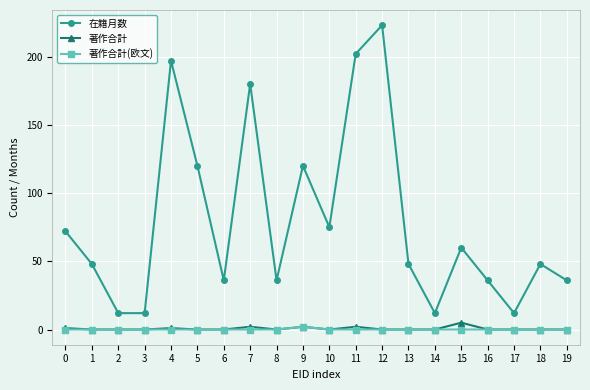

Between 11 and 15, which series saw the biggest shift?

在籍月数